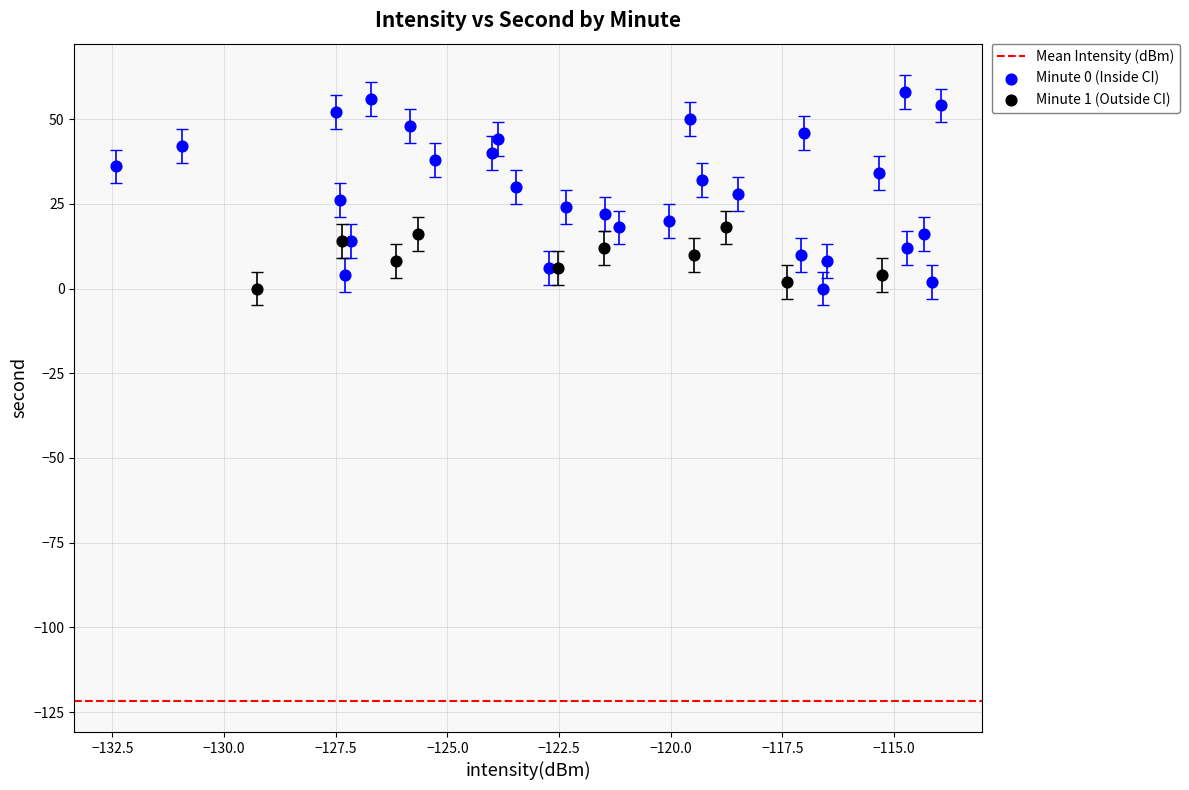

Which series has the largest Y range (max minus min)?

Minute 0 (Inside CI)